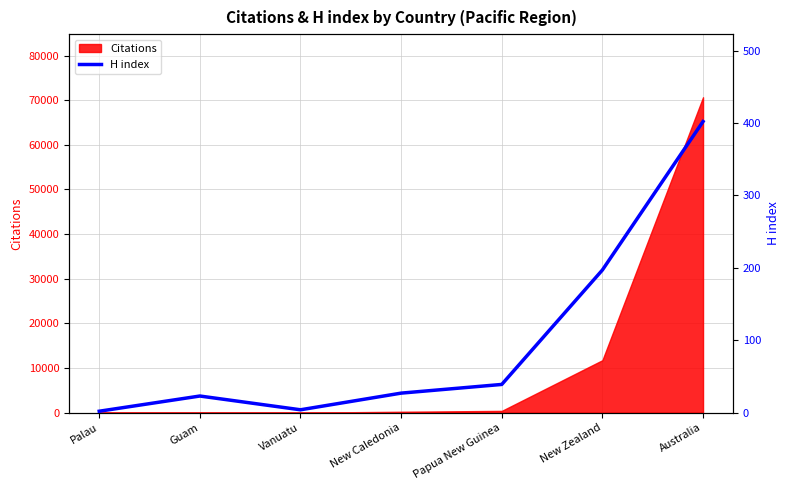

How many points are lower than both their immediate neighbors (excluding endpoints)?

1